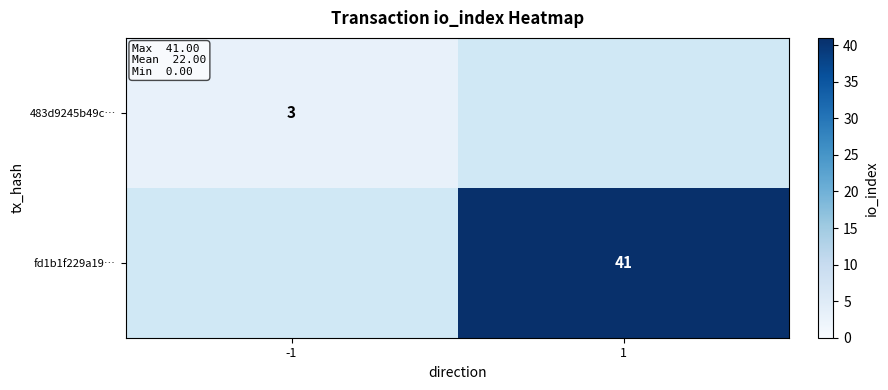

True or false: fd1b1f229a19… has a value of 41 at 1.

True